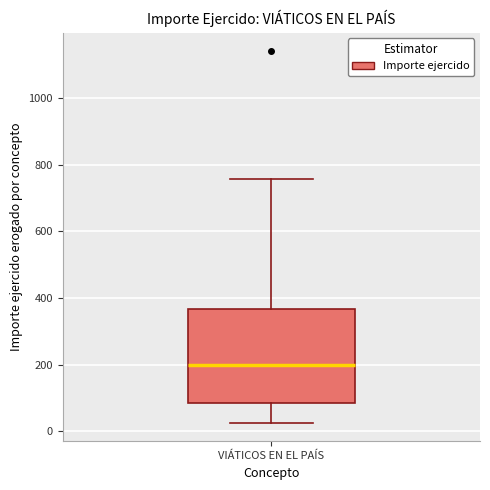

Transcribe this box plot: give where the median line is, the range the box spans, and where the two whiskers end, as read against the y-axis. The values are not printed on the chart, so give them approximately, as read against the axis.

median 200, box 80 to 360, whiskers 20 to 760